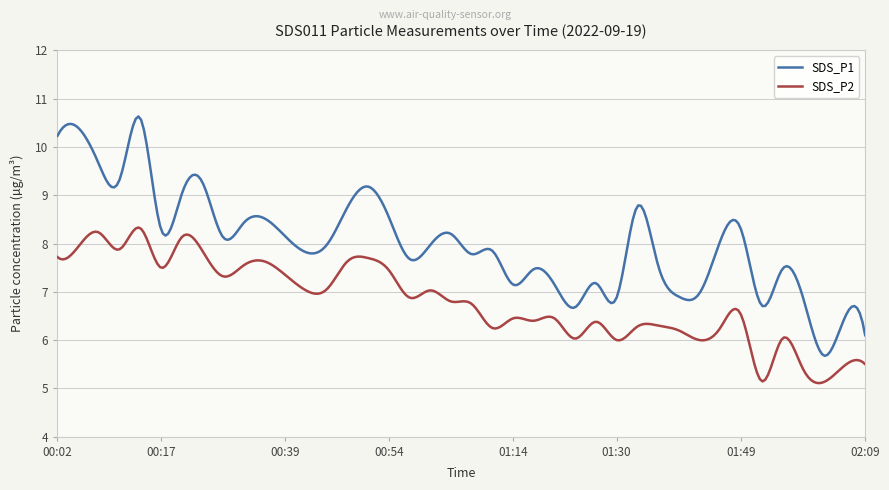

What is the smallest value displayed?

5.1